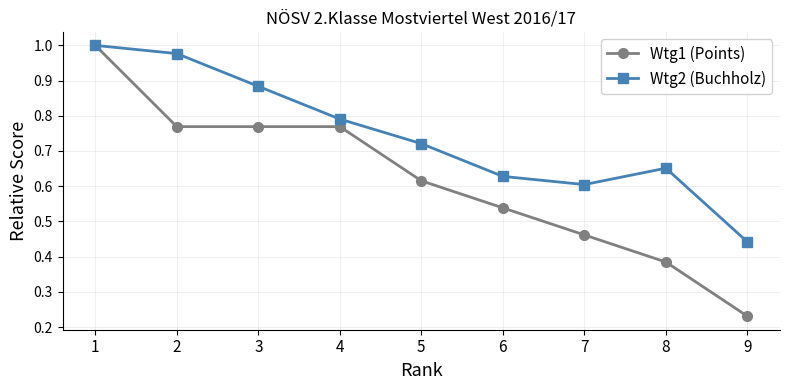

What is the sum of all Wtg1 (Points) values?

5.5